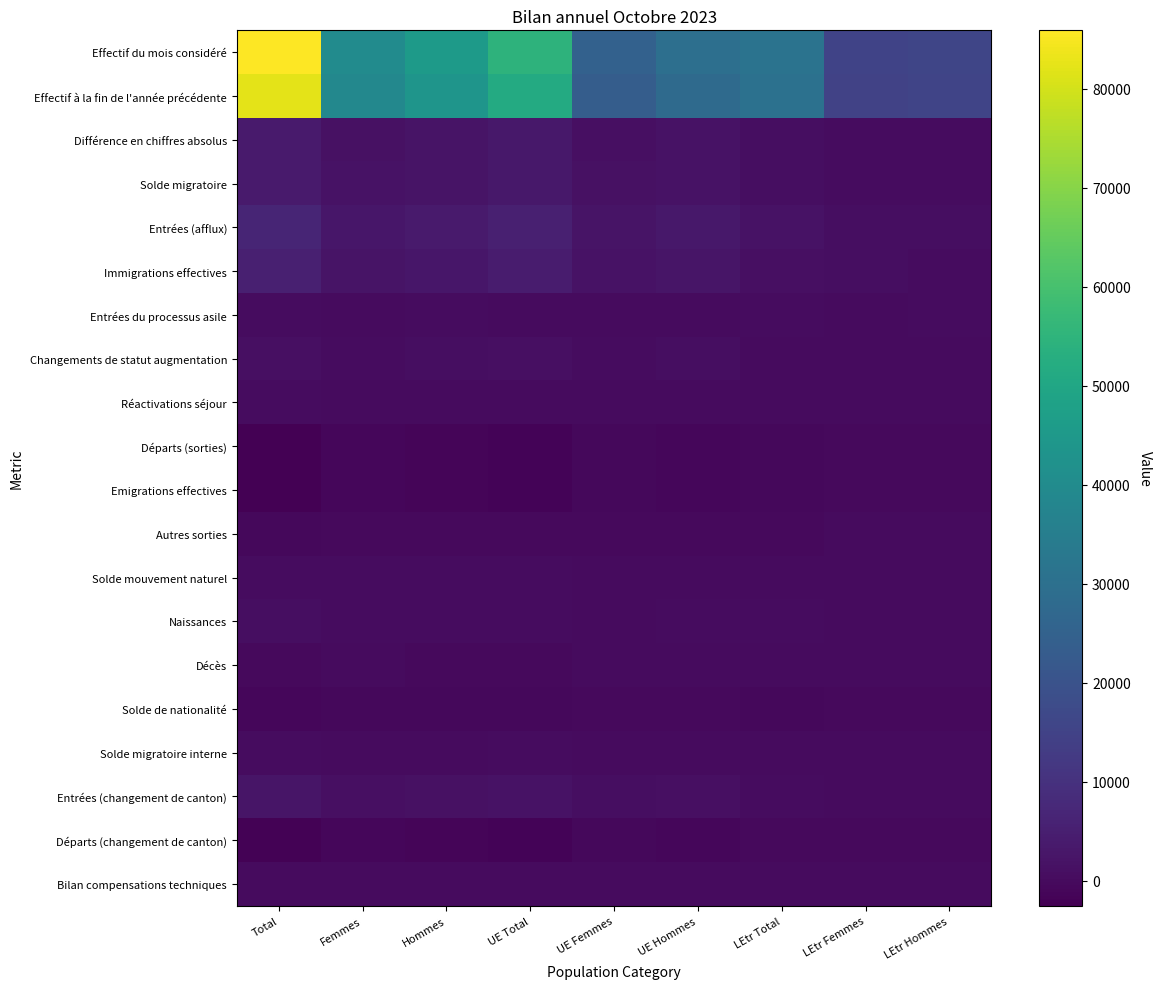

Which series has the largest total across all categories?

Effectif du mois considéré